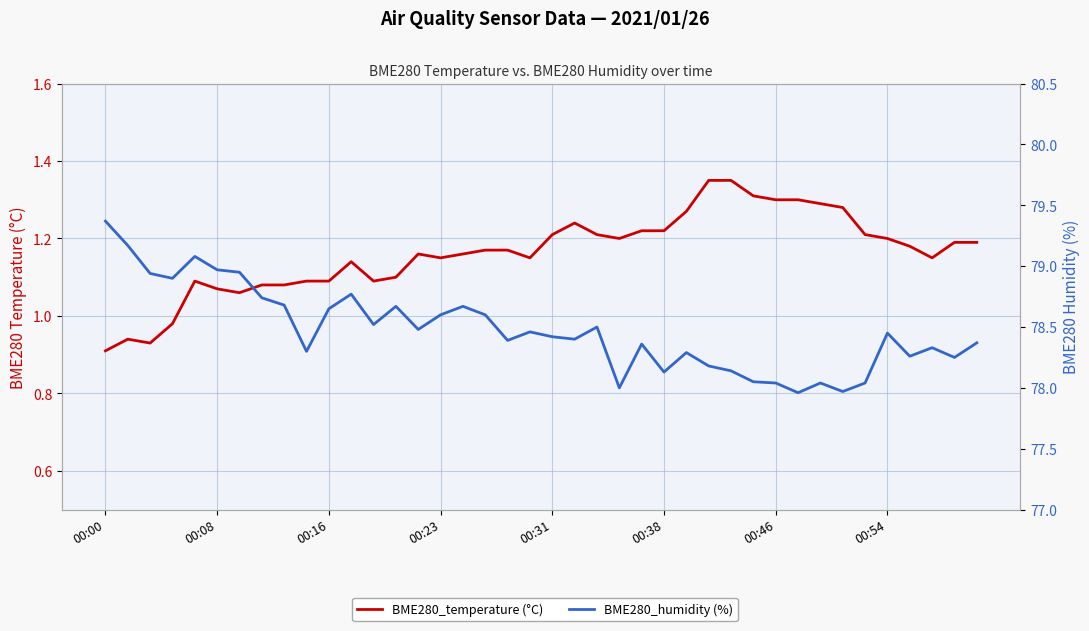

What is the difference between the highest and lowest values at 00:38?

76.9